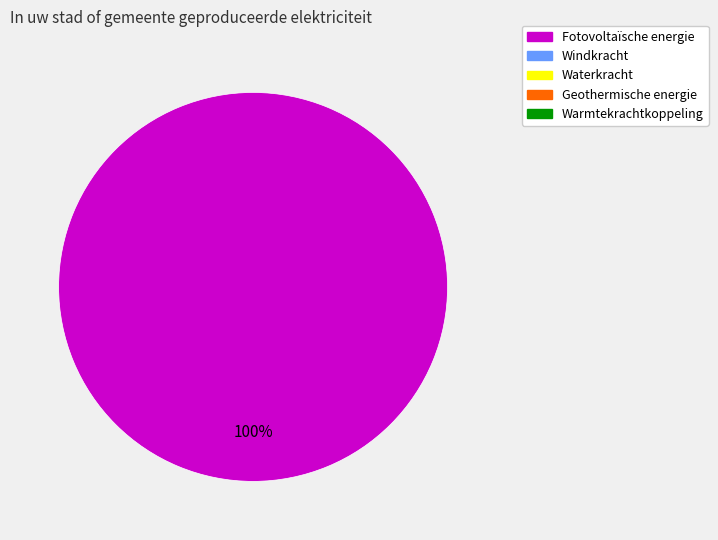

Is there a majority slice in this chart?

Yes